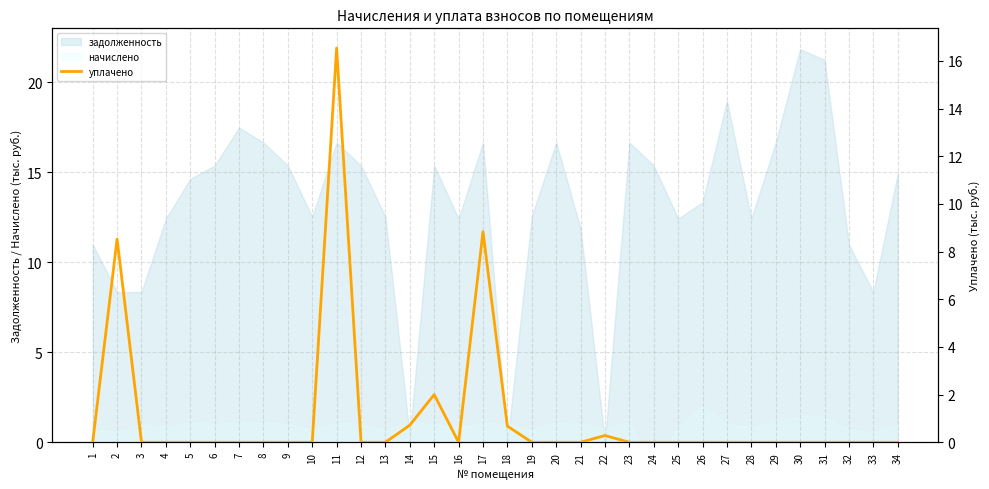

Does the chart have visible grid lines?

Yes